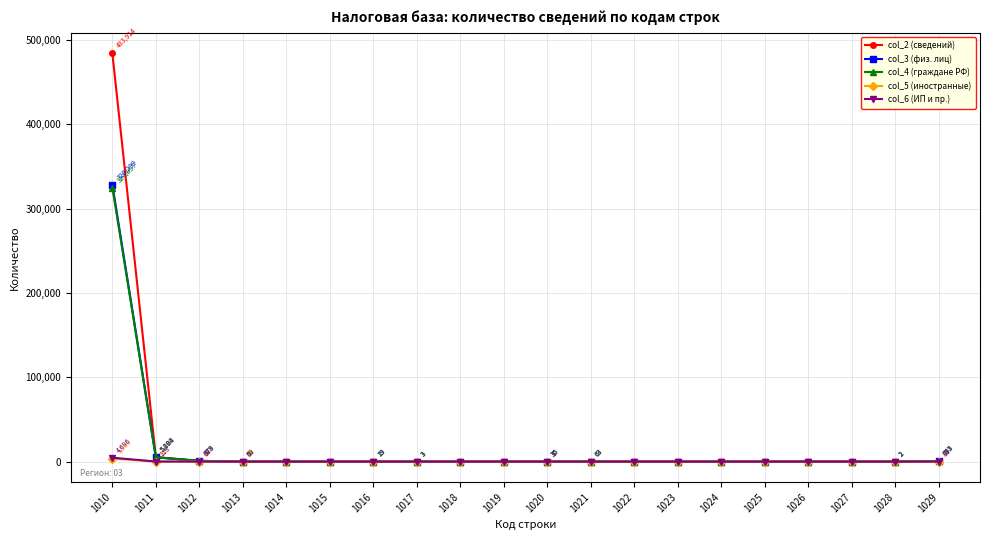

The col_5 (иностранные) series shows 0 at 1020. True or false?

True